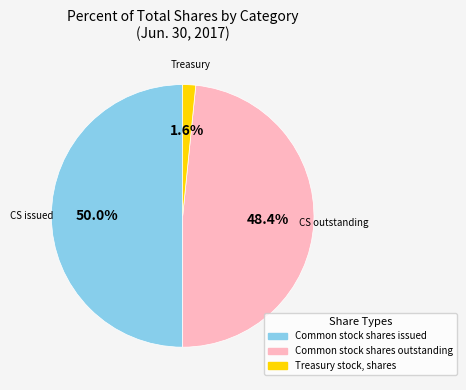

Rank the categories by value from lowest to highest.

Treasury stock, shares, Common stock shares outstanding, Common stock shares issued